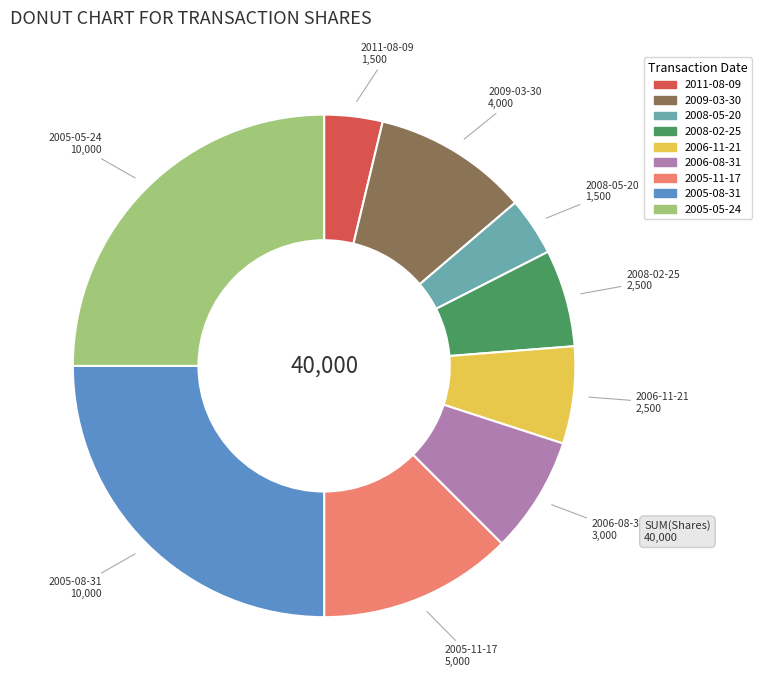

Combined, do 2009-03-30 and 2005-11-17 account for over 50%?

No